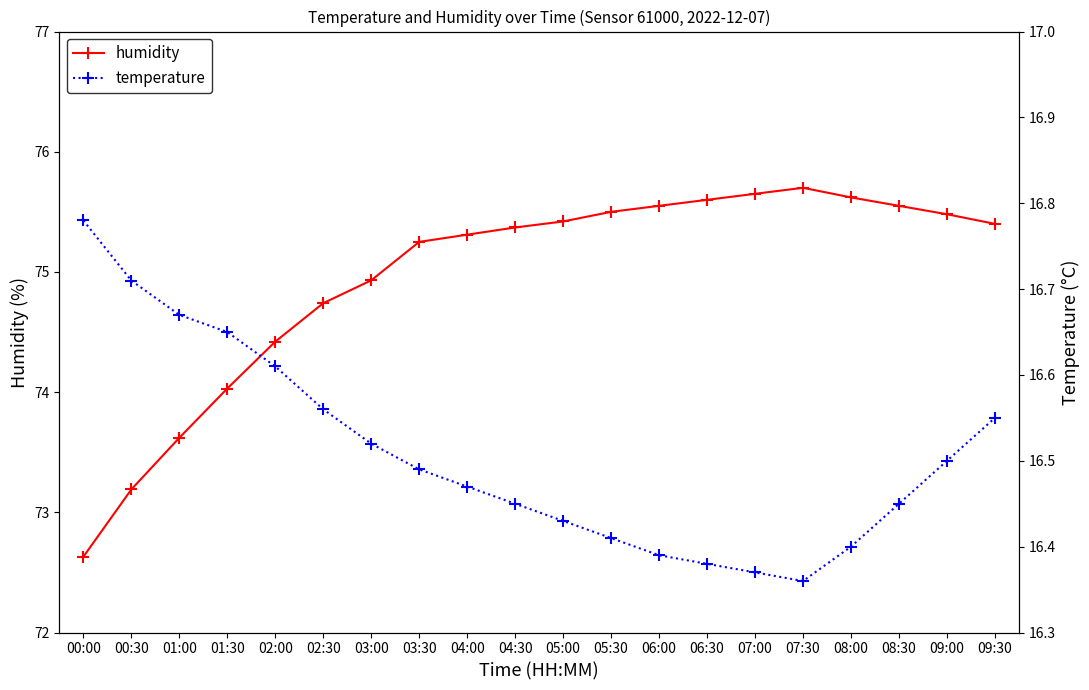

How many lines are shown in the chart?

2